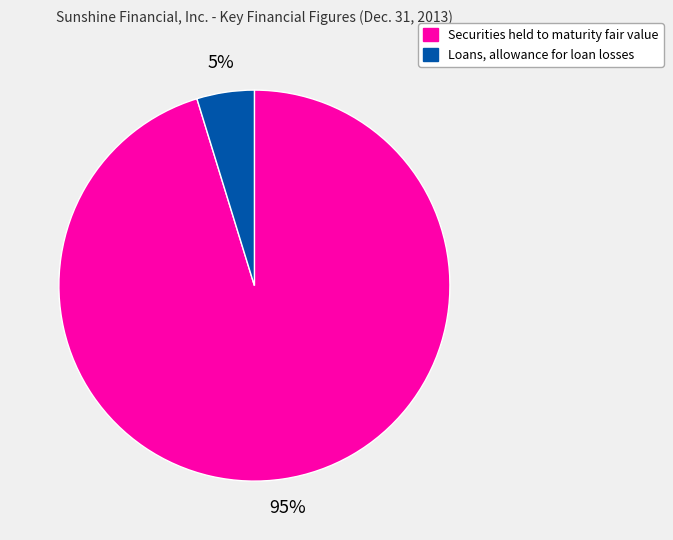

Which slice is the largest?

Securities held to maturity fair value